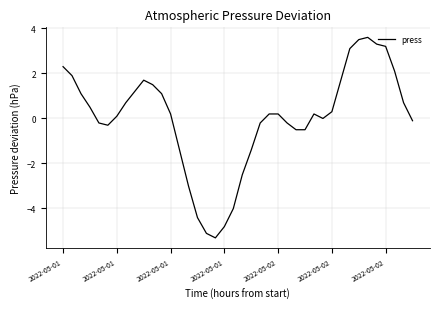

What is the difference between the maximum and minimum values?

8.9